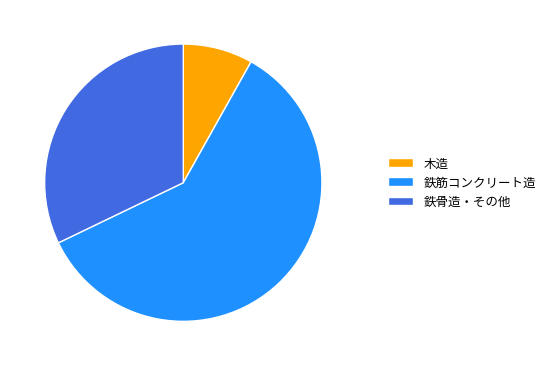

Combined, do 鉄筋コンクリート造 and 鉄骨造・その他 account for over 50%?

Yes